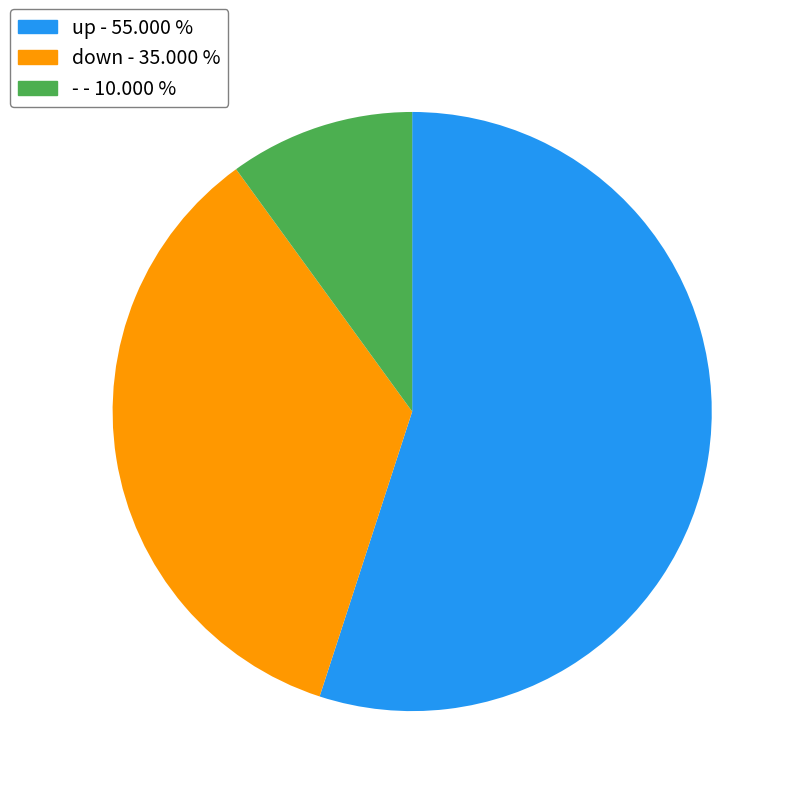

Which category has the biggest portion of the pie?

up